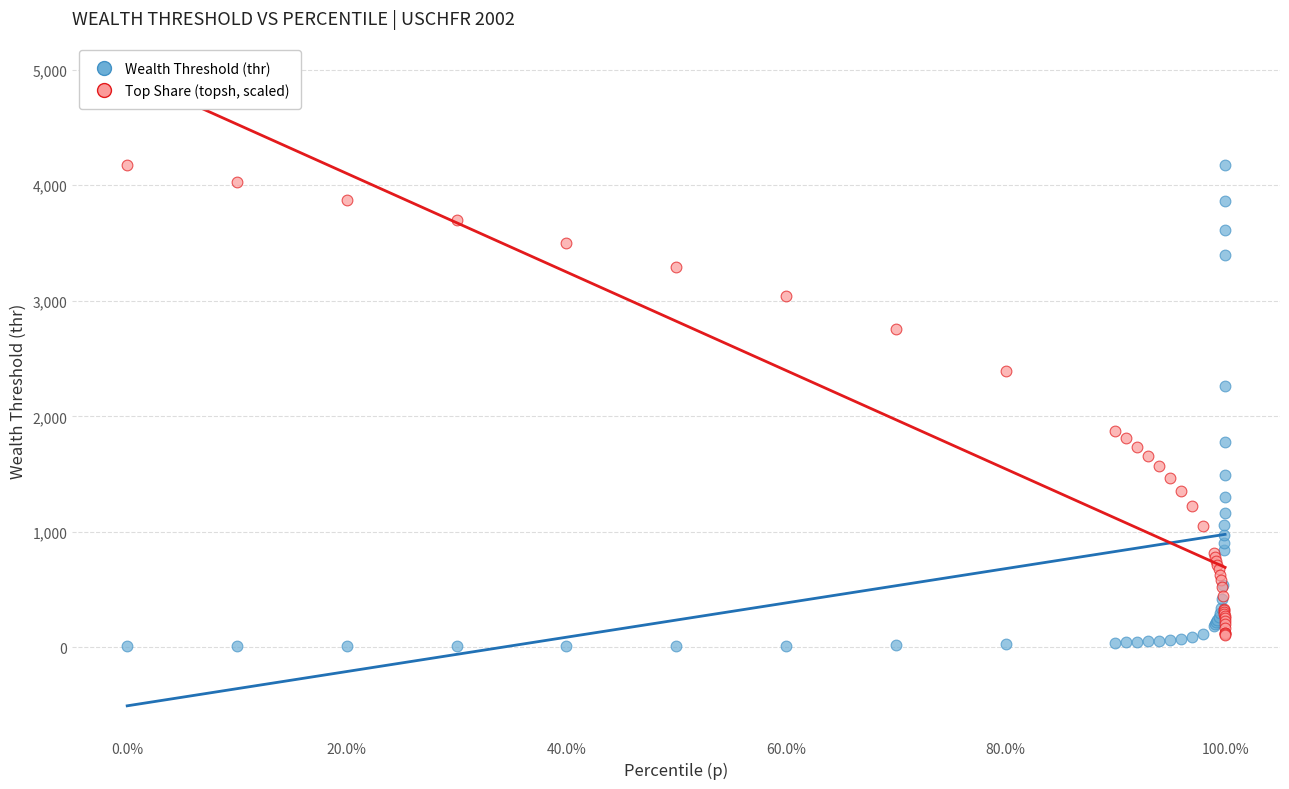

In the Top Share (topsh, scaled) series, what Y value is closest to 2144?

2390.0